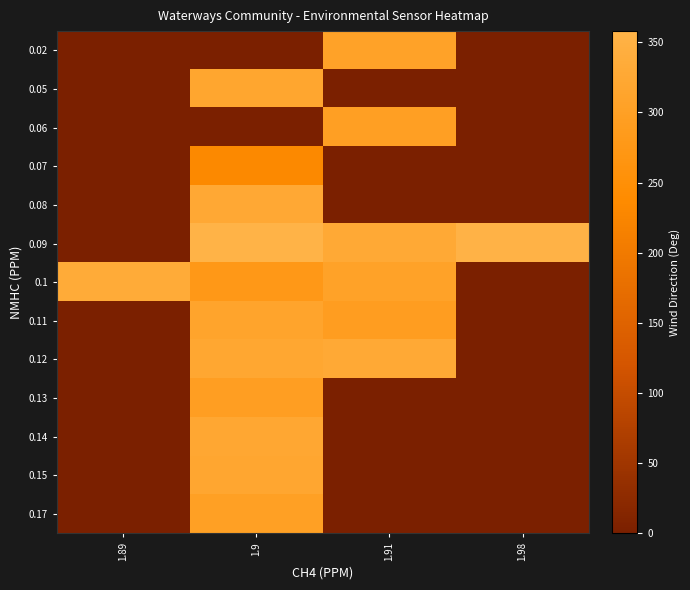

What is the maximum value shown in the chart?

358.0